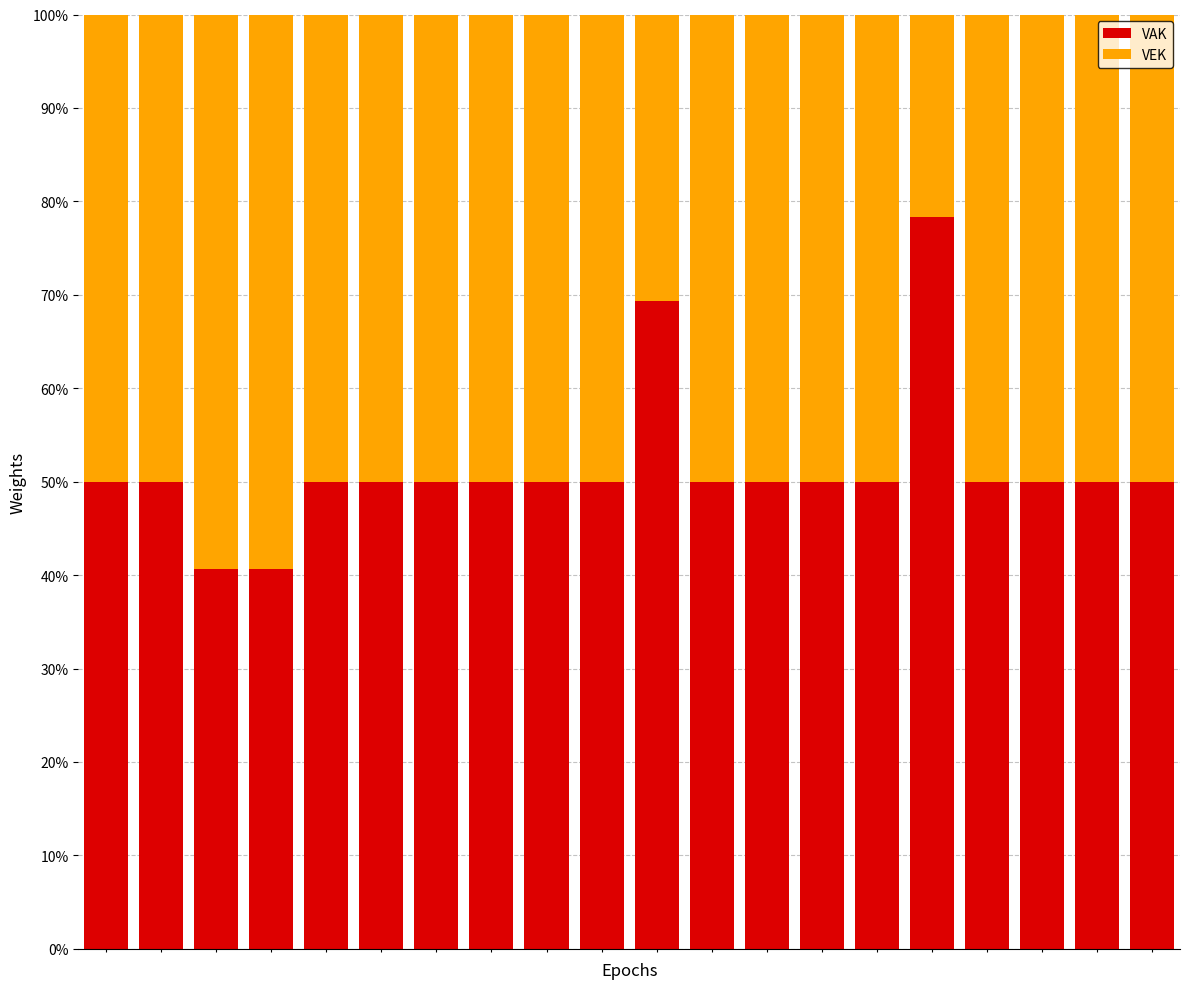

Are the bars grouped side by side (vs. stacked)?

No